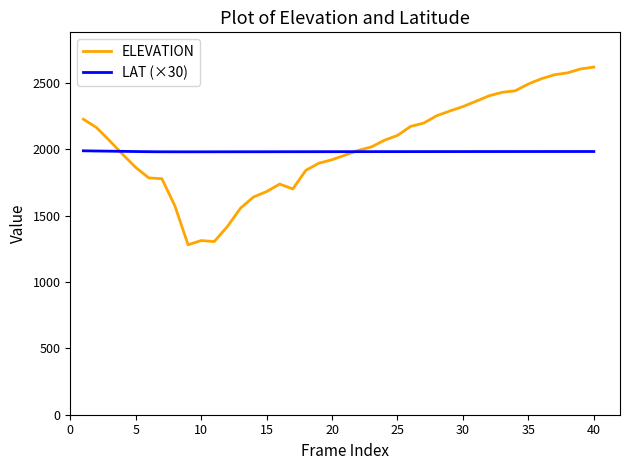

Rank the series by their maximum value, from highest to lowest.

ELEVATION, LAT (×30)